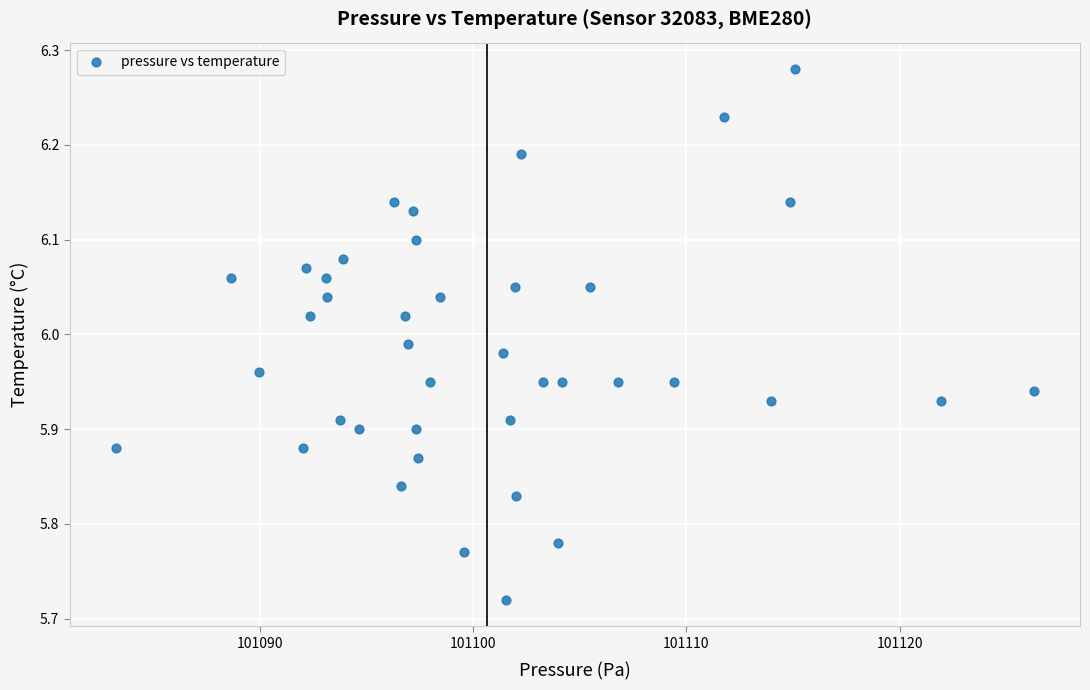

What is the range of Y values (max minus min)?

0.6